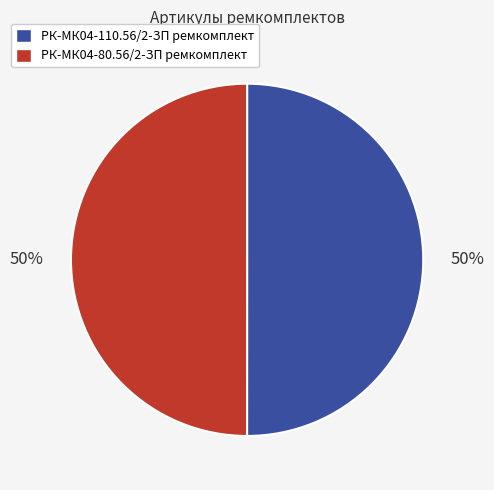

How many slices are in this pie chart?

2